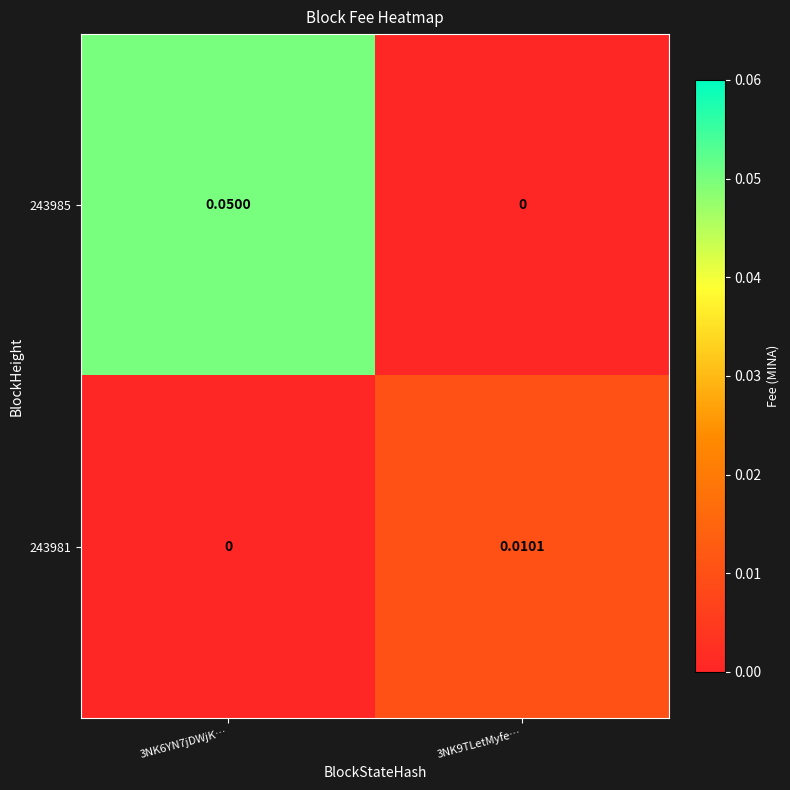

Between 3NK6YN7jDWjK… and 3NK9TLetMyfe…, which series saw the biggest shift?

243985